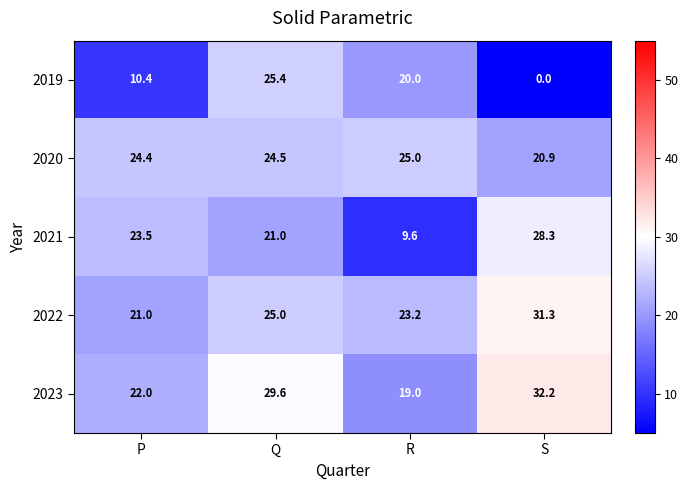

What is the spread (max minus min) of values at P?

14.0